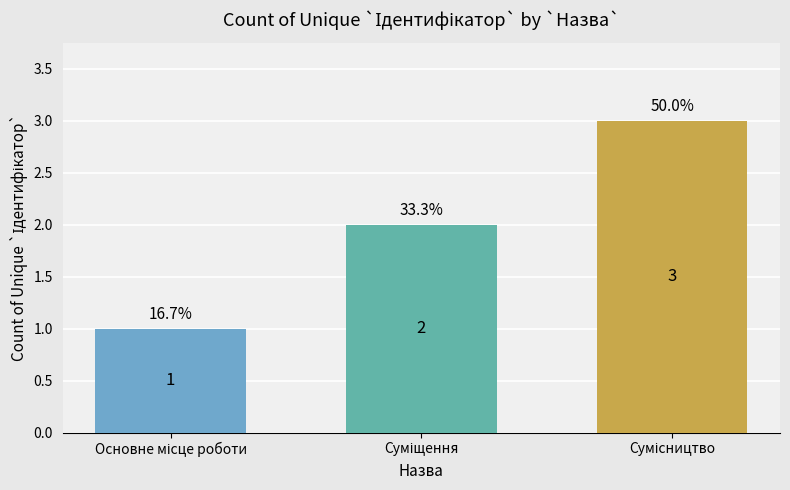

What is the maximum value shown in the chart?

3